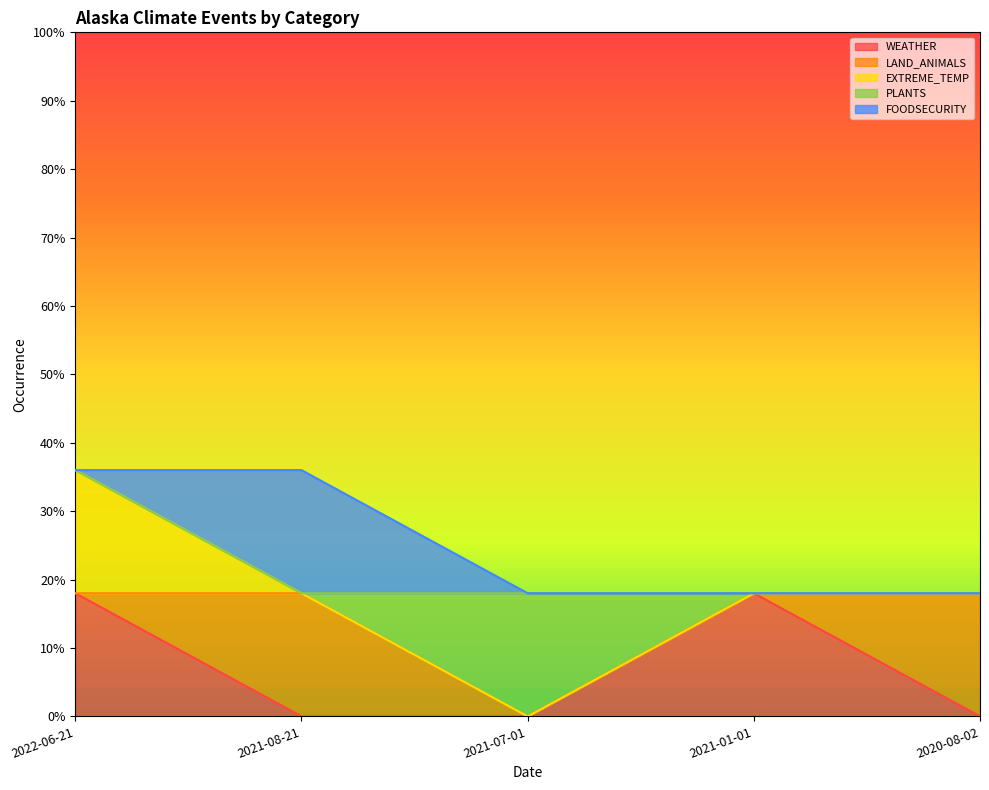

Is it true that PLANTS equals 0.1 at 2022-06-21?

False